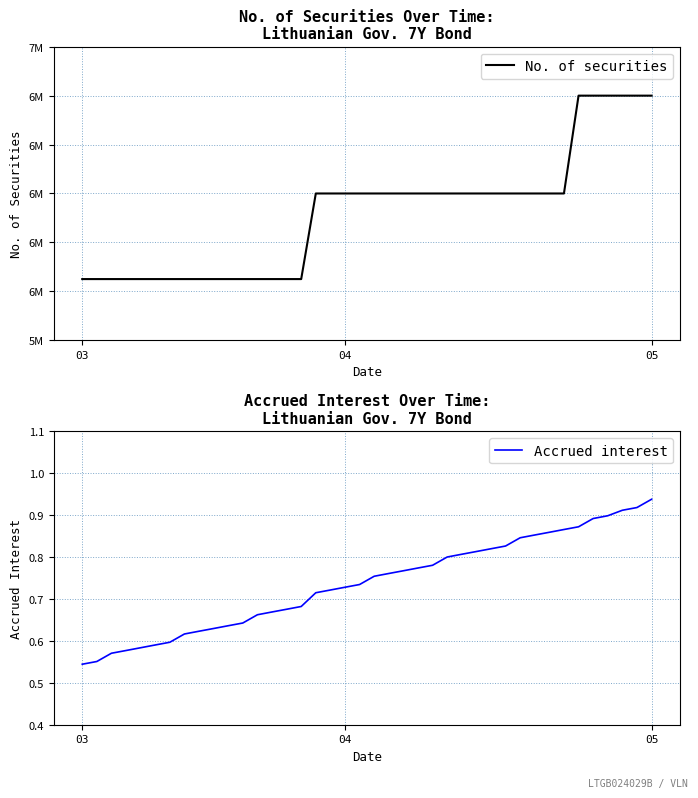

Which category has the lowest value in the Accrued interest series?

03